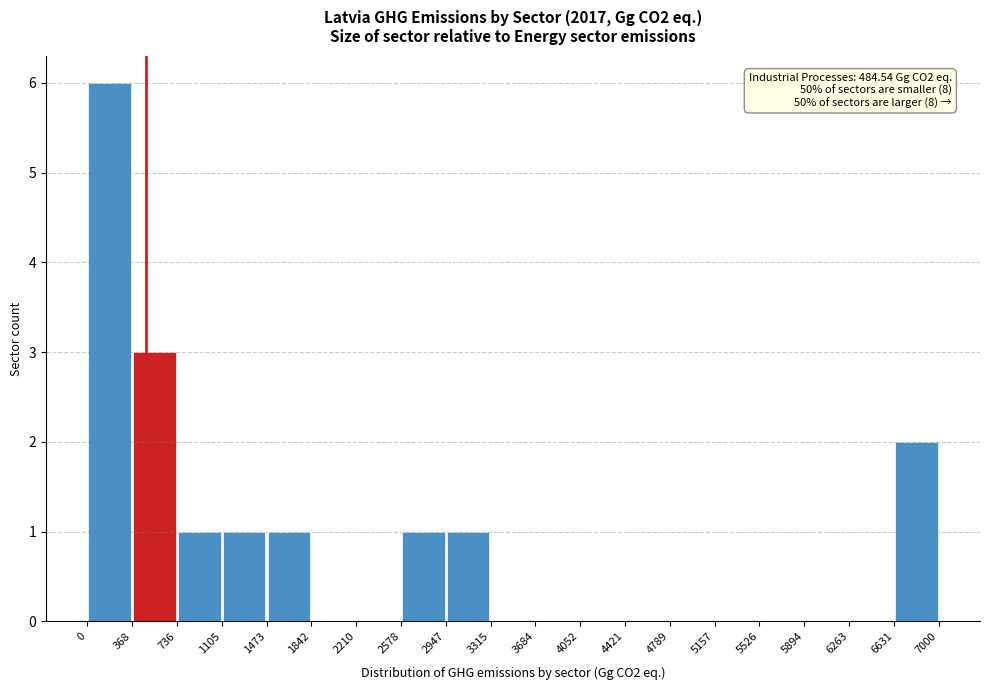

Which range on the x-axis has the tallest bar?

0 to 368